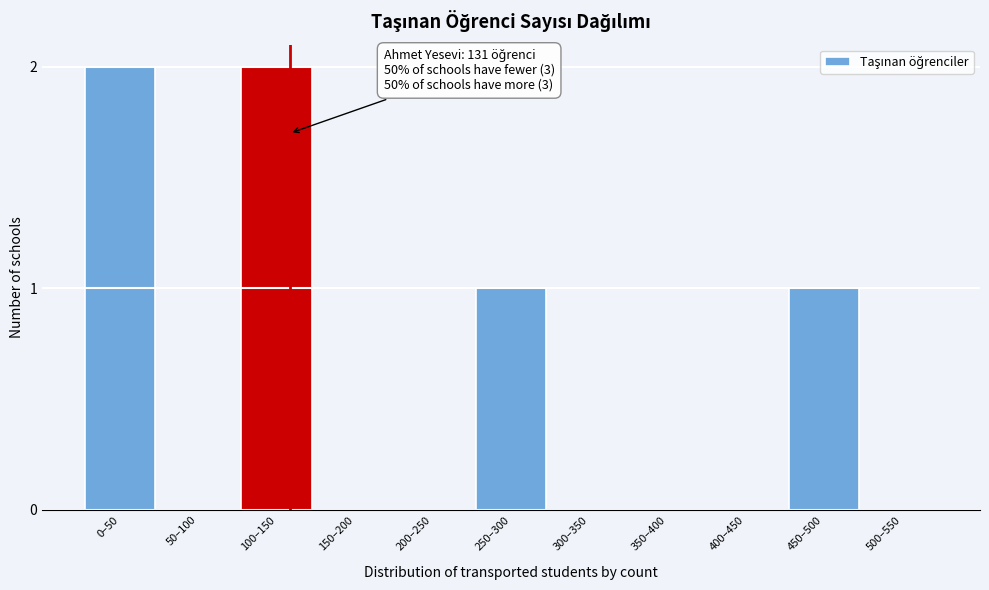

Reading right to left, transcribe all the data shown in this chart.

500–550=0	450–500=1	400–450=0	350–400=0	300–350=0	250–300=1	200–250=0	150–200=0	100–150=2	50–100=0	0–50=2